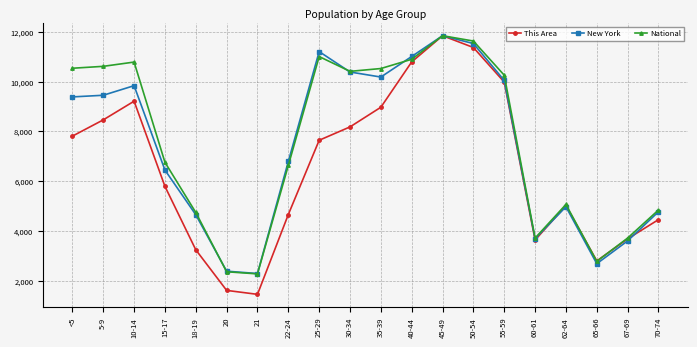

At which category is the sum across all series the highest?

45-49